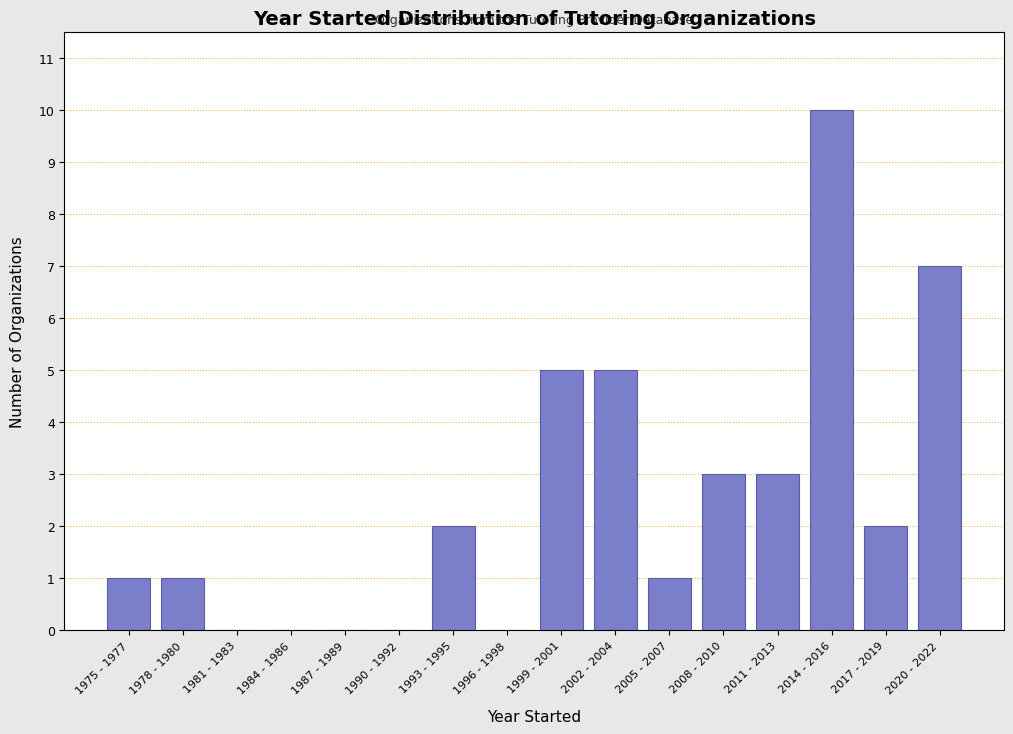

Reading right to left, extract all data points from this chart.

2020 - 2022=7	2017 - 2019=2	2014 - 2016=10	2011 - 2013=3	2008 - 2010=3	2005 - 2007=1	2002 - 2004=5	1999 - 2001=5	1996 - 1998=0	1993 - 1995=2	1990 - 1992=0	1987 - 1989=0	1984 - 1986=0	1981 - 1983=0	1978 - 1980=1	1975 - 1977=1